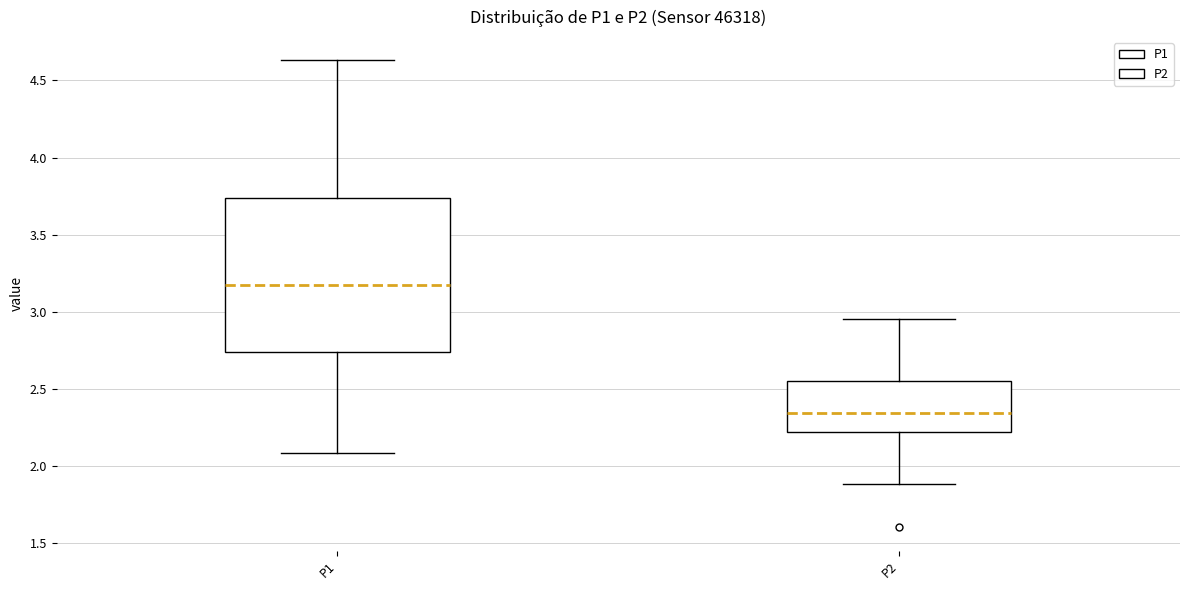

Which box is the tallest, from its lower edge to its upper edge?

P1